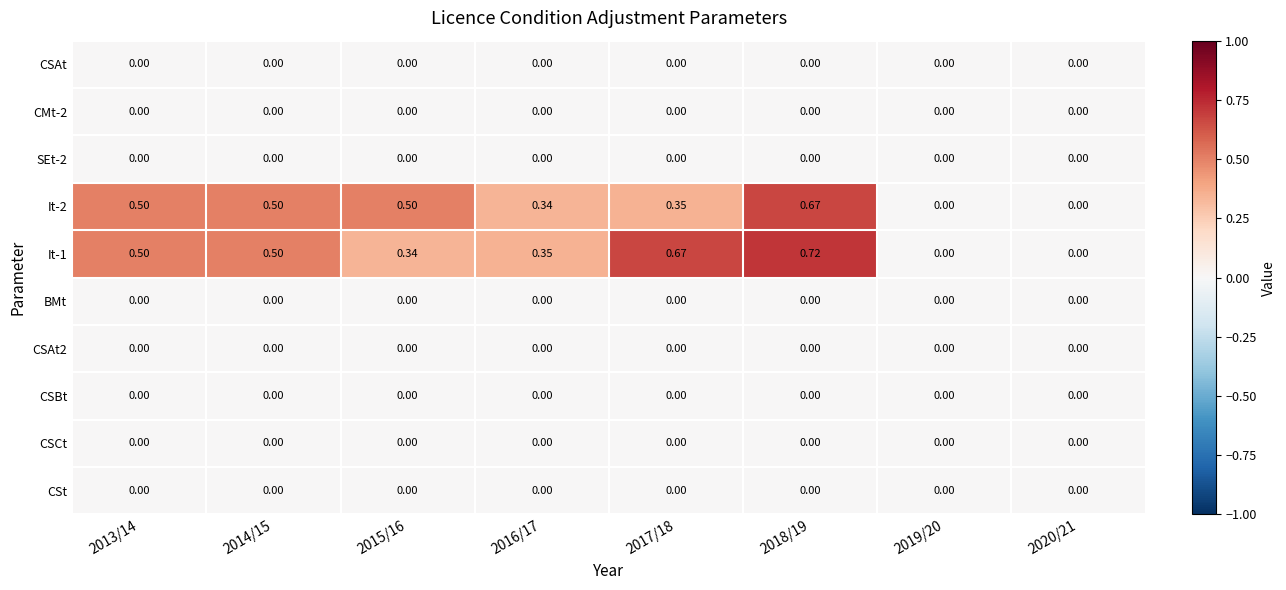

Between 2015/16 and 2019/20, which series saw the biggest shift?

It-2